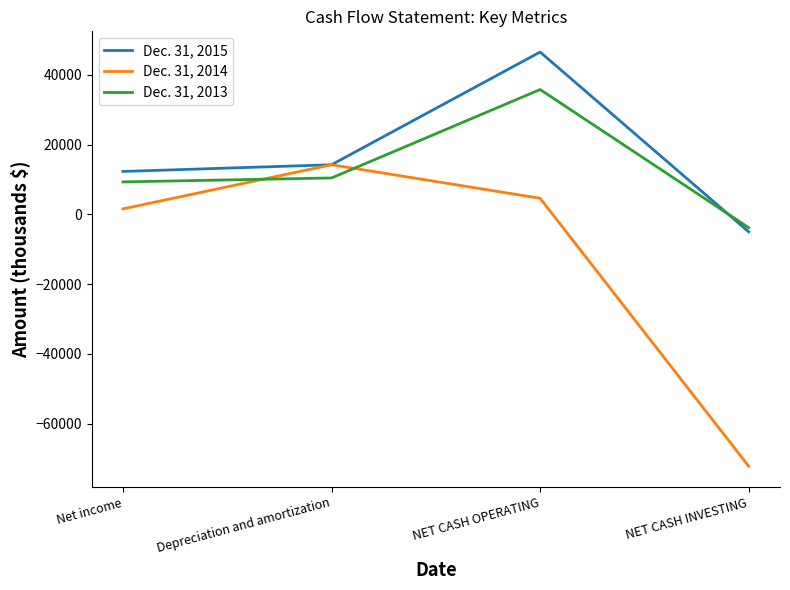

What is the difference between the Dec. 31, 2014 values at Net income and NET CASH OPERATING?

3045